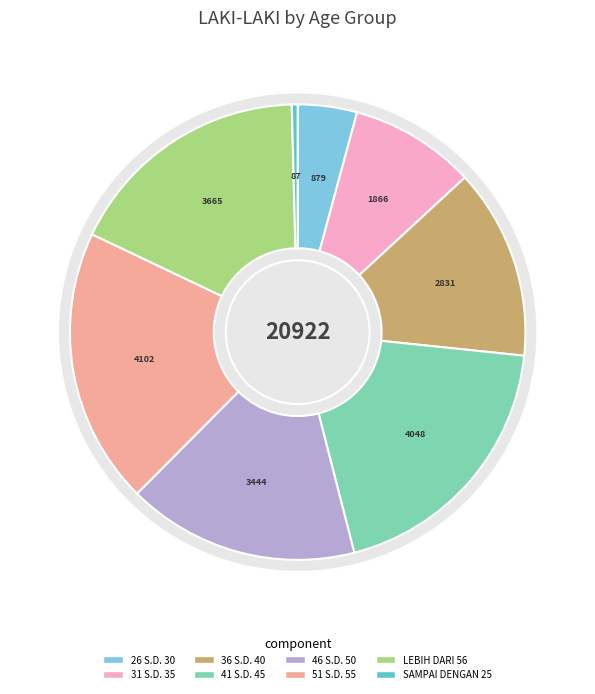

Count the number of slices in the pie.

8